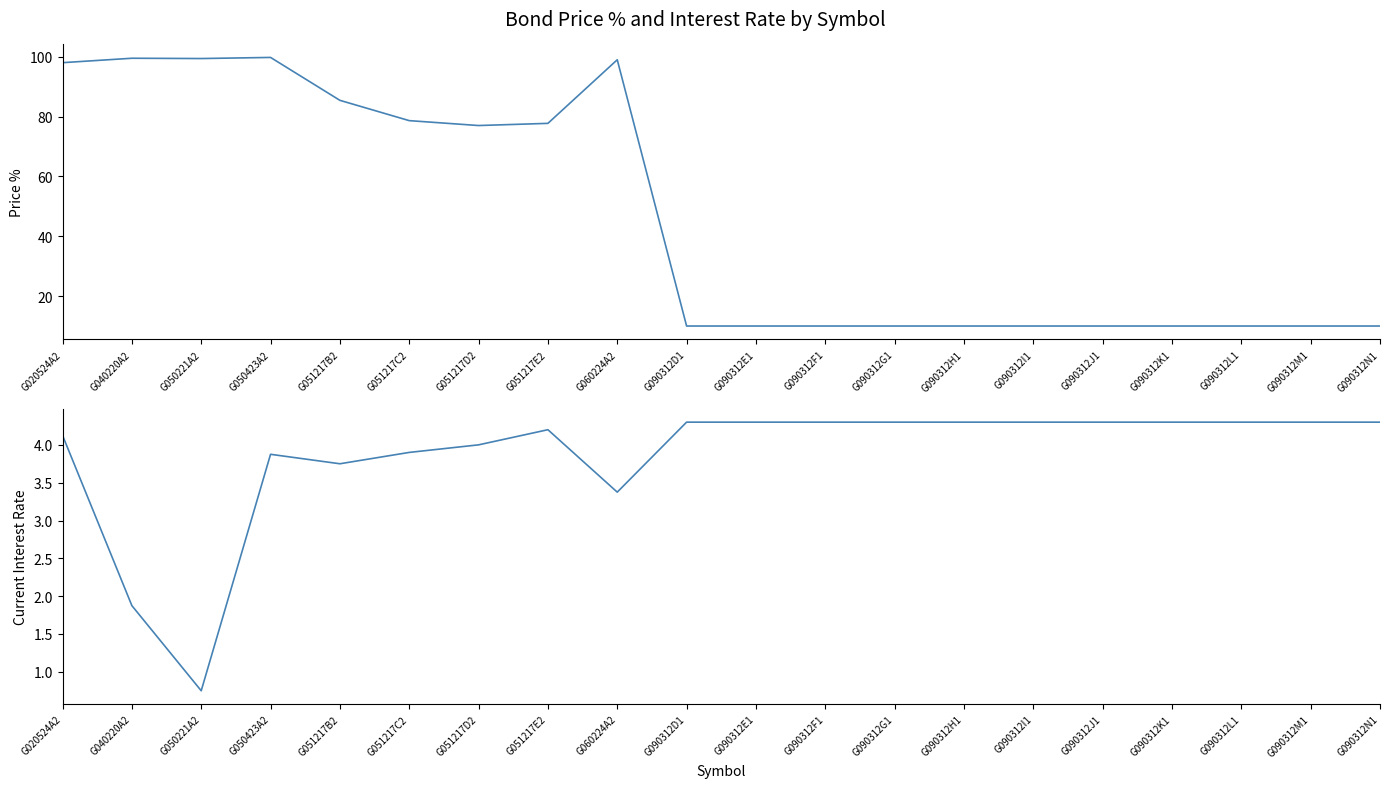

What is the value of the Current Interest Rate point at the 20th from the left?

4.3